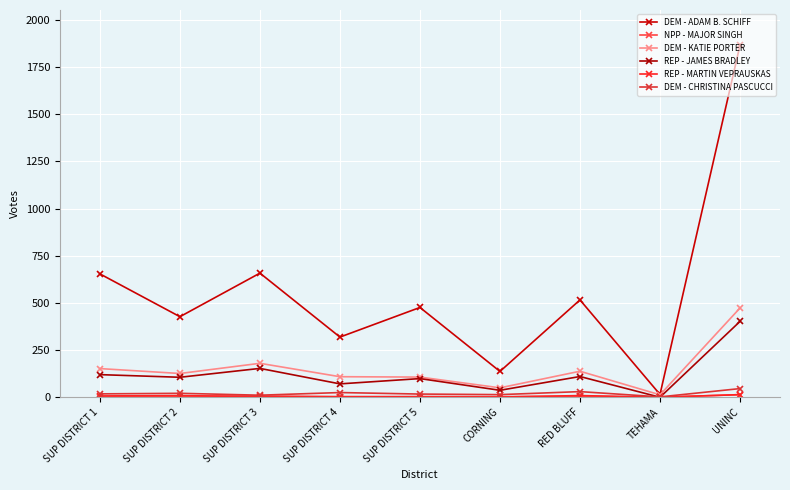

True or false: NPP - MAJOR SINGH has a value of 12 at SUP DISTRICT 3.

False